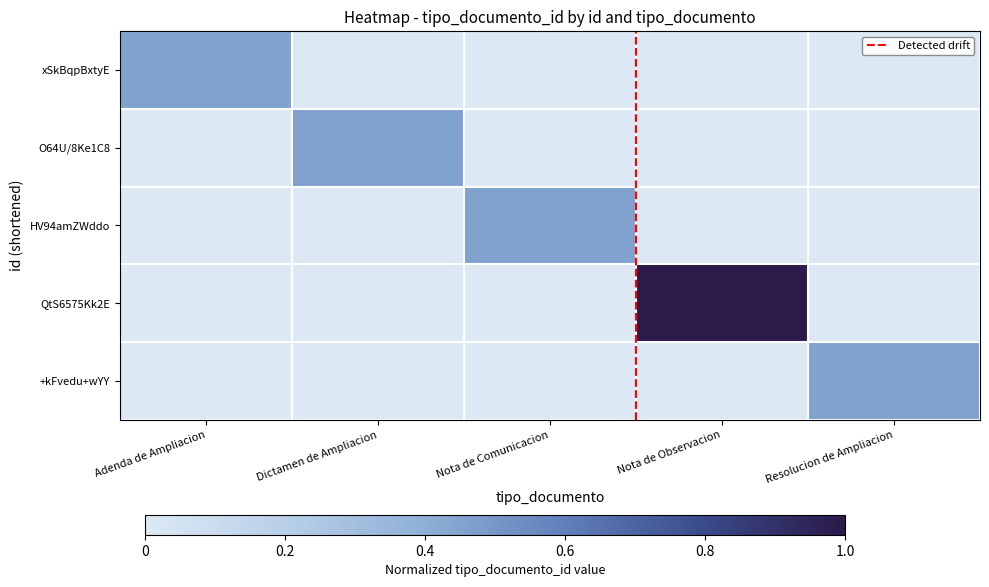

Reading left to right, transcribe all the data shown in this chart.

xSkBqpBxtyE: Adenda de Ampliacion=0.5	Dictamen de Ampliacion=0.0	Nota de Comunicacion=0.0	Nota de Observacion=0.0	Resolucion de Ampliacion=0.0
O64U/8Ke1C8: Adenda de Ampliacion=0.0	Dictamen de Ampliacion=0.5	Nota de Comunicacion=0.0	Nota de Observacion=0.0	Resolucion de Ampliacion=0.0
HV94amZWddo: Adenda de Ampliacion=0.0	Dictamen de Ampliacion=0.0	Nota de Comunicacion=0.5	Nota de Observacion=0.0	Resolucion de Ampliacion=0.0
QtS6575Kk2E: Adenda de Ampliacion=0.0	Dictamen de Ampliacion=0.0	Nota de Comunicacion=0.0	Nota de Observacion=1.0	Resolucion de Ampliacion=0.0
+kFvedu+wYY: Adenda de Ampliacion=0.0	Dictamen de Ampliacion=0.0	Nota de Comunicacion=0.0	Nota de Observacion=0.0	Resolucion de Ampliacion=0.5